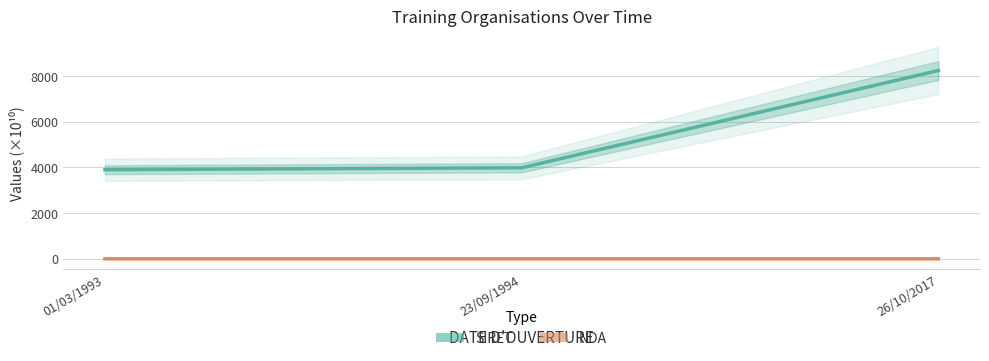

What position from the right is 23/09/1994?

2